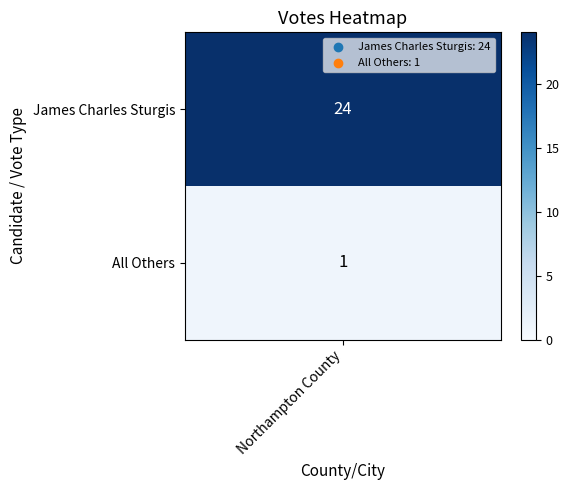

Where is the data nearest to the value 12?

1